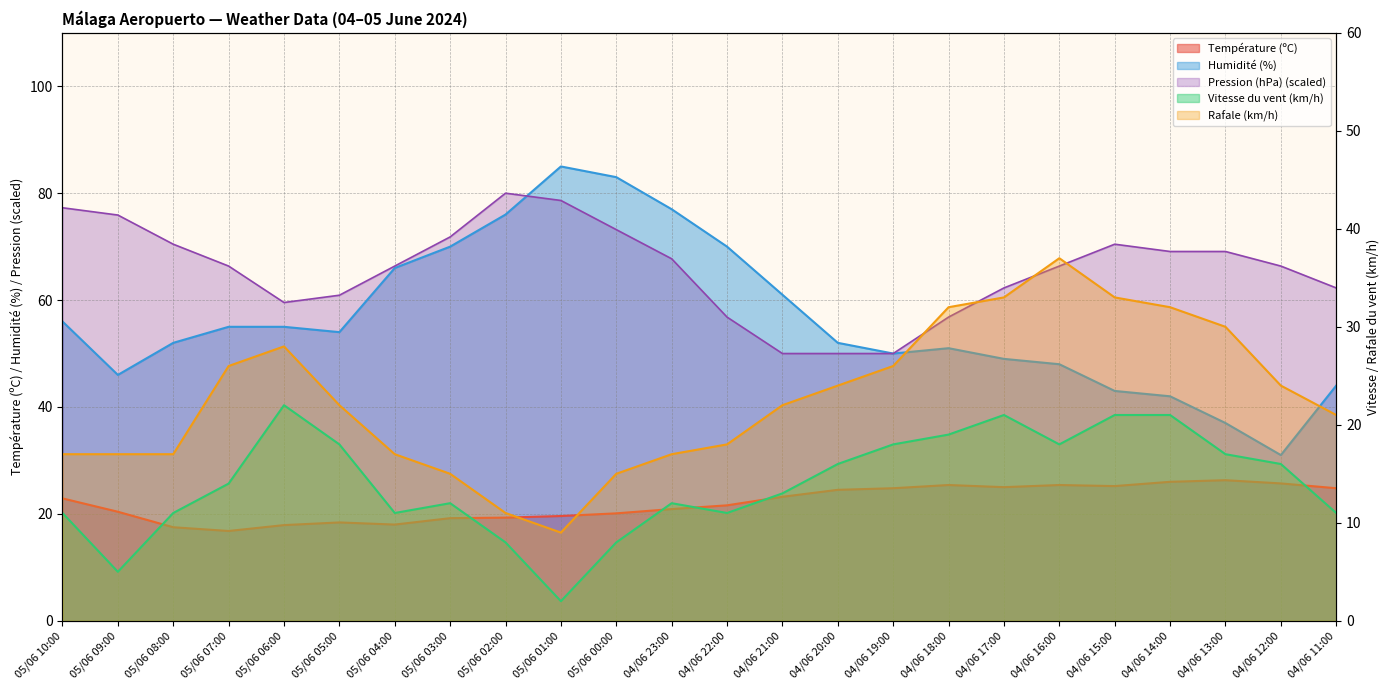

At which category does the chart reach its minimum across all series?

05/06 01:00